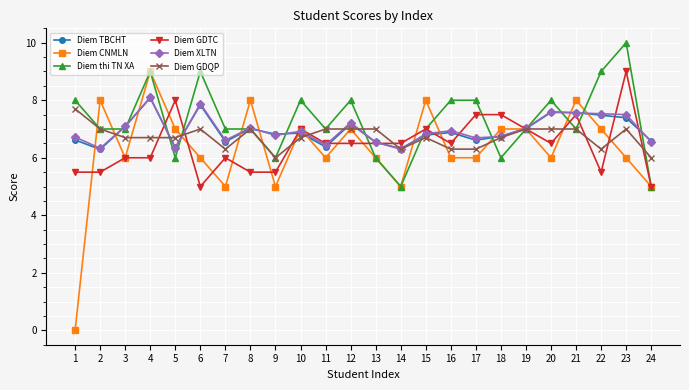

True or false: Diem CNMLN has a value of 1.9 at 10.

False